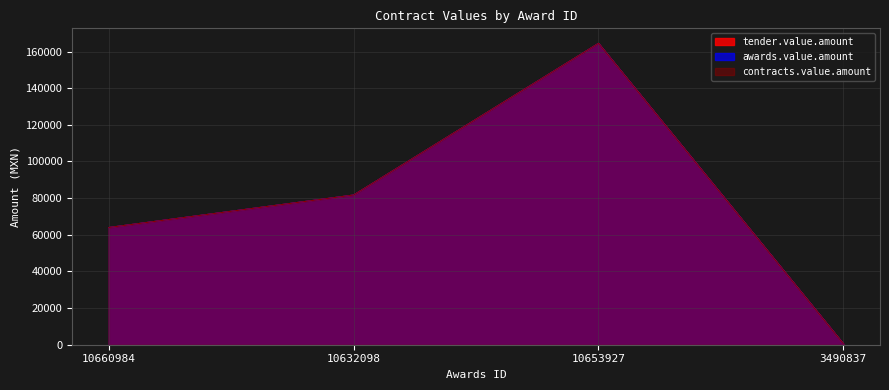

What is the value of the tender.value.amount point at the 4th from the left?

534.9